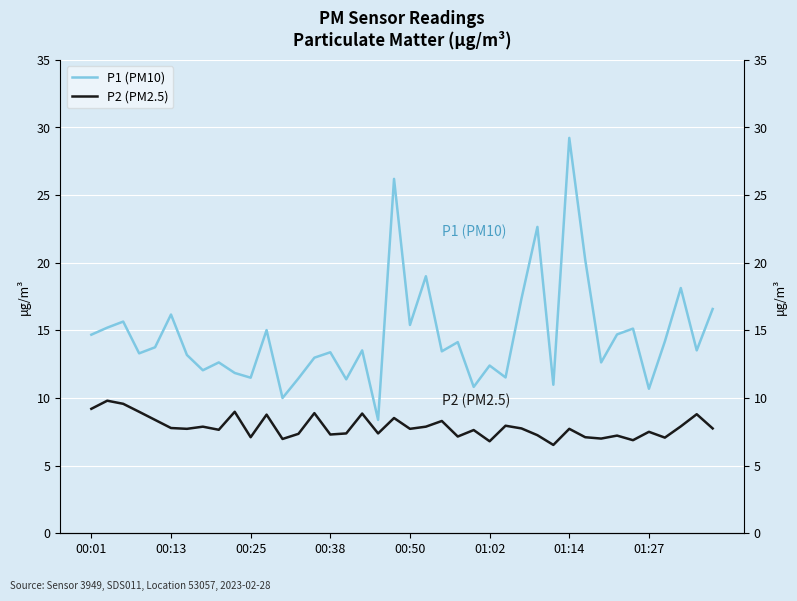

In P2 (PM2.5), how many points are lower than both neighbors (excluding endpoints)?

13